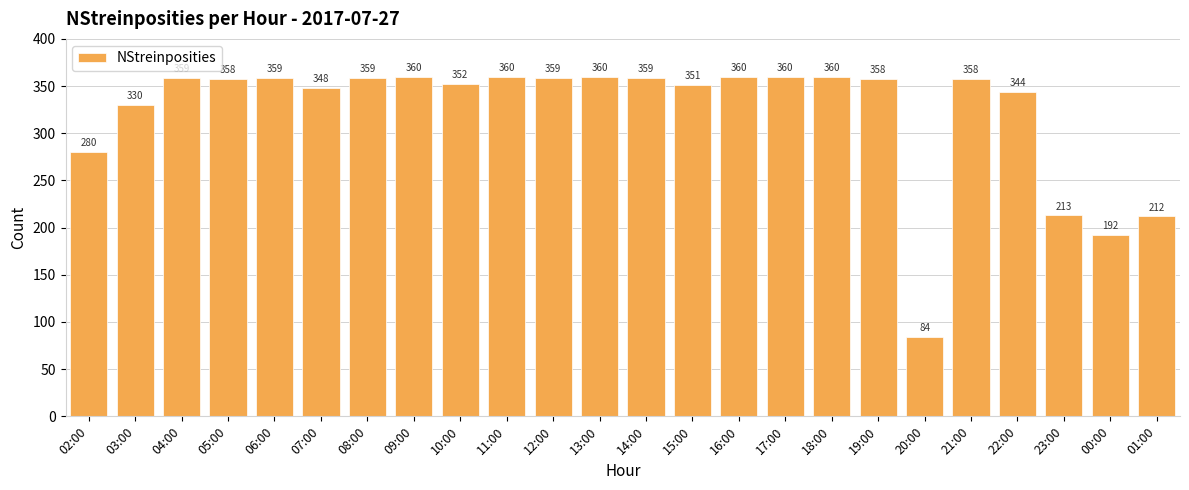

Does the chart contain stacked bars?

No